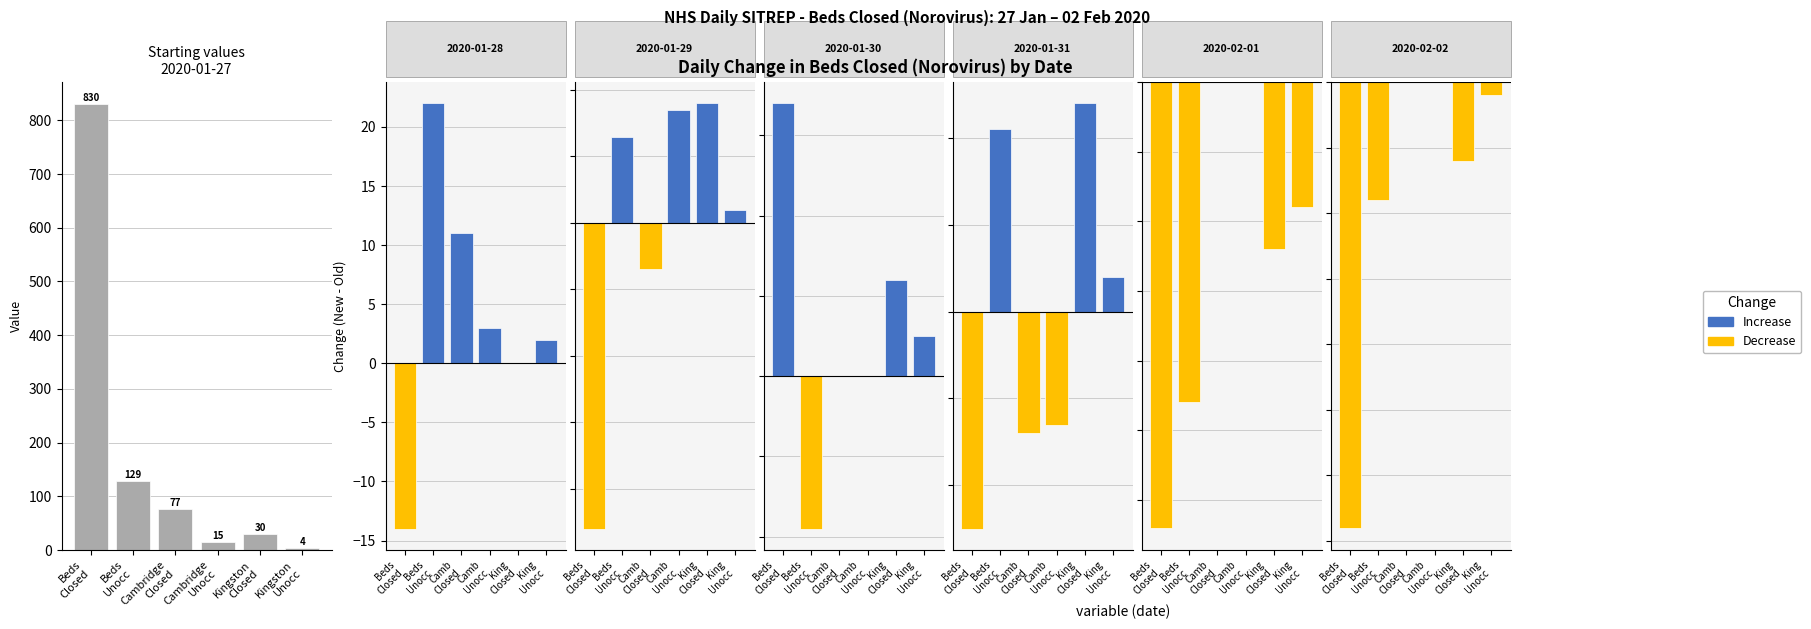

List the labels in order of Change value, smallest first.

Beds Closed, Beds Unocc, King Closed, King Unocc, Camb Closed, Camb Unocc